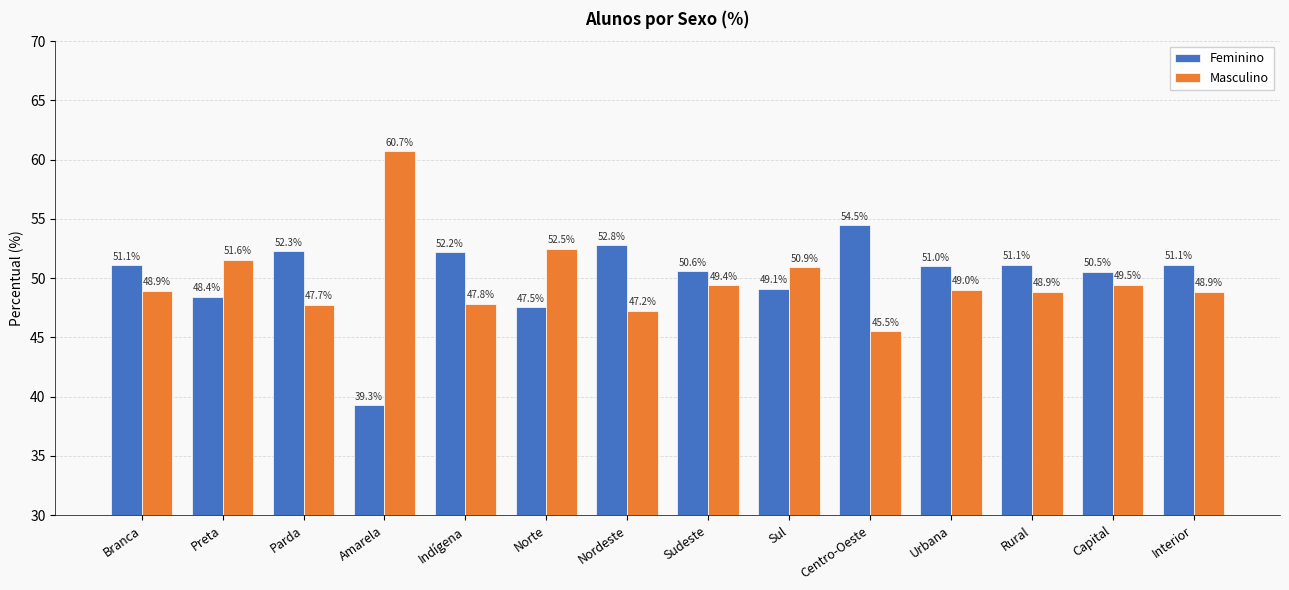

At Interior, list the series in order from smallest to largest.

Masculino, Feminino